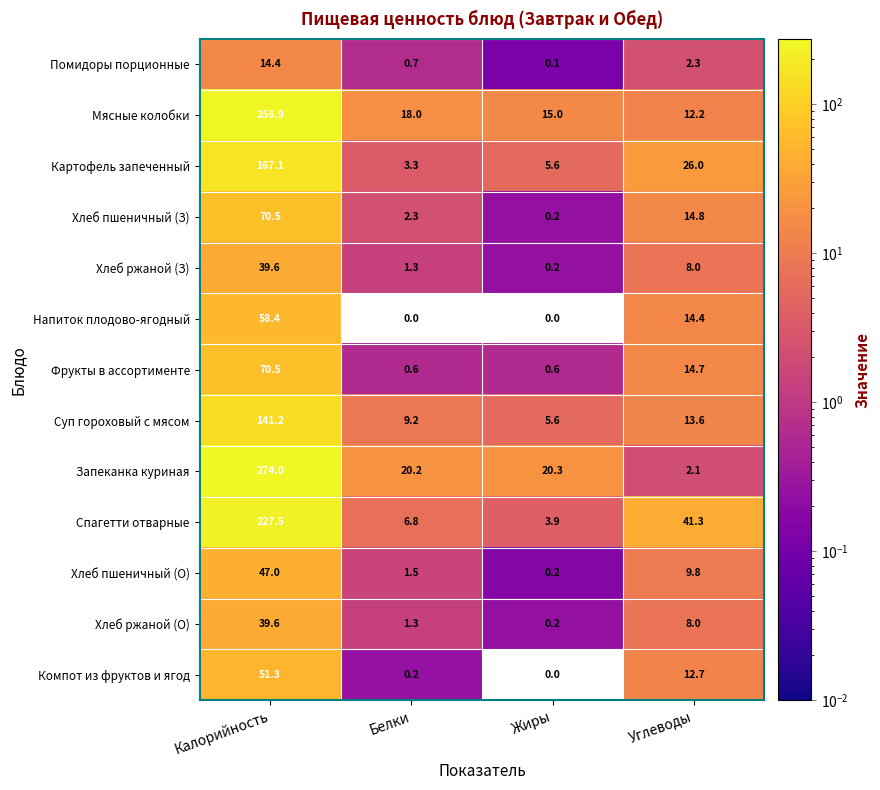

What is the greatest value displayed?

274.0